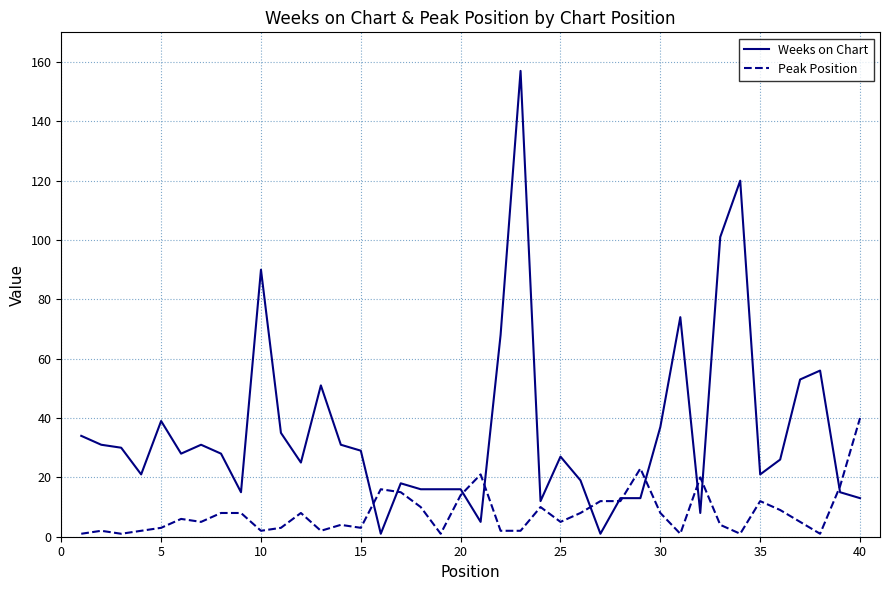

Which series has the largest total across all categories?

Weeks on Chart